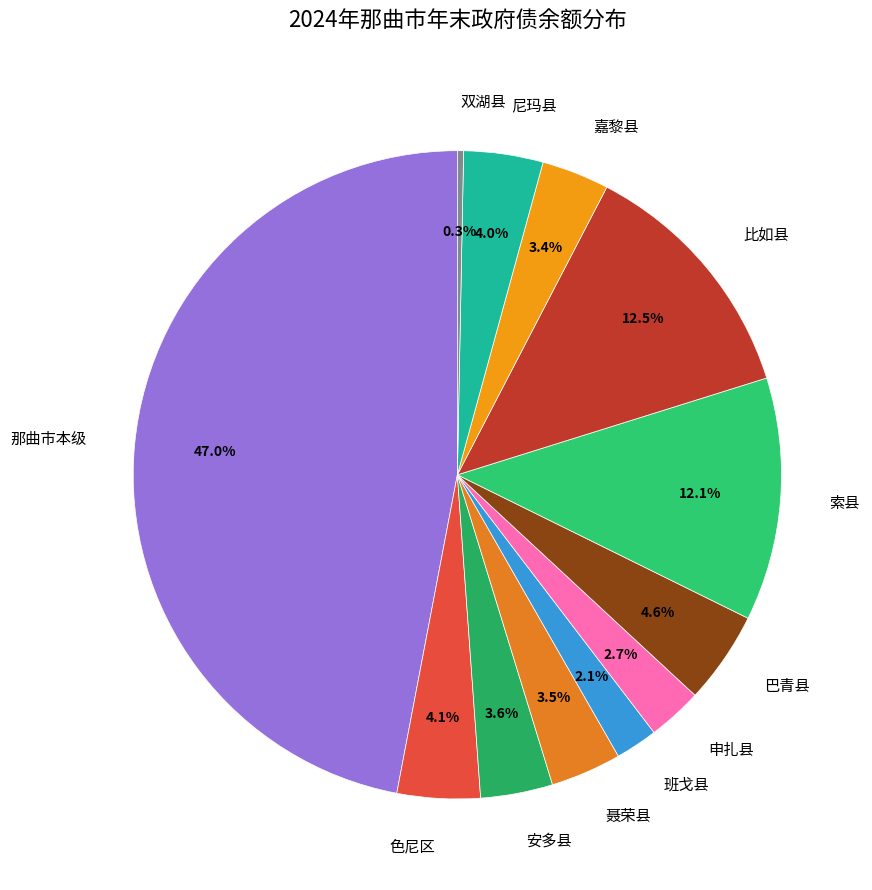

Count the number of slices in the pie.

12